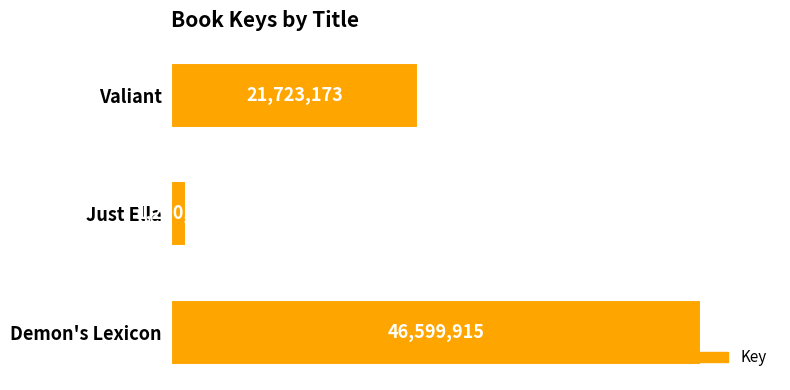

Reading top to bottom, list all the values displayed in this chart.

21723173	1250524	46599915